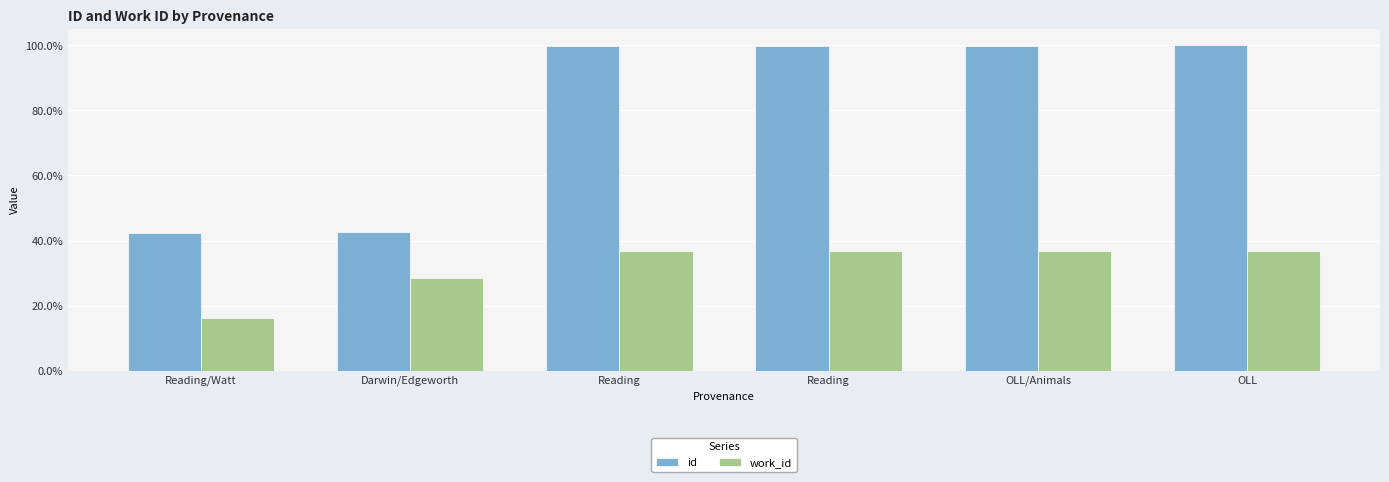

What are all the series names shown in the legend?

id, work_id